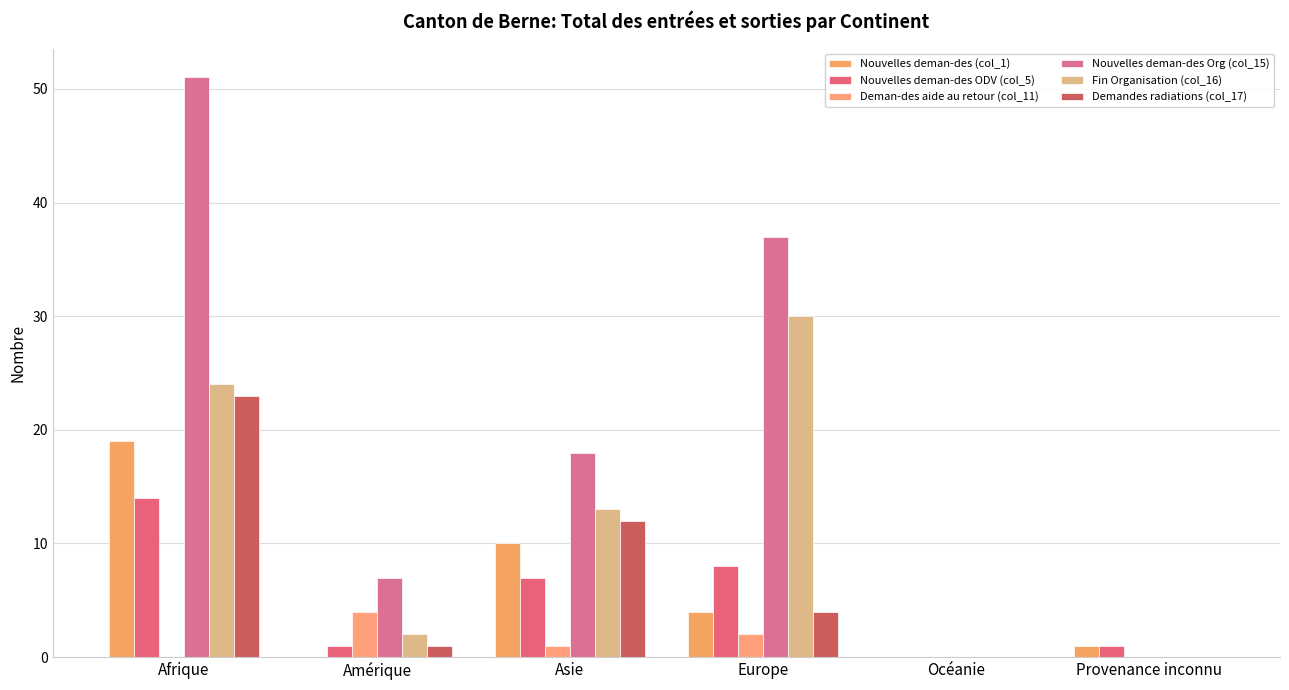

Reading left to right, what are all the values shown in this chart?

Nouvelles deman-des (col_1): 19	0	10	4	0	1
Nouvelles deman-des ODV (col_5): 14	1	7	8	0	1
Deman-des aide au retour (col_11): 0	4	1	2	0	0
Nouvelles deman-des Org (col_15): 51	7	18	37	0	0
Fin Organisation (col_16): 24	2	13	30	0	0
Demandes radiations (col_17): 23	1	12	4	0	0